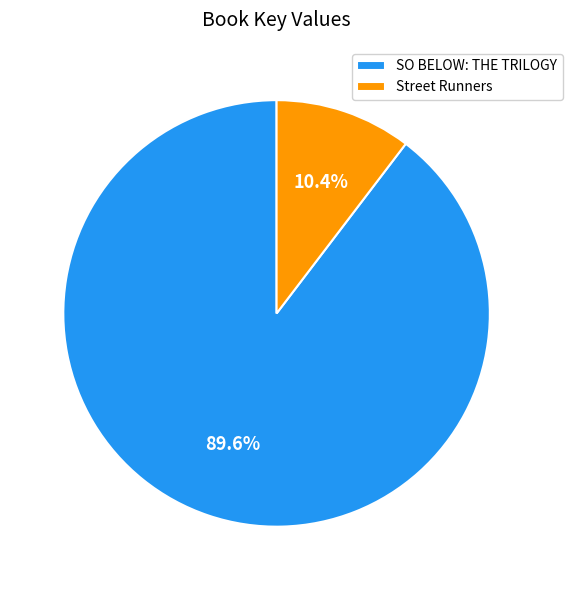

Is the sum of Street Runners and SO BELOW: THE TRILOGY greater than half?

Yes